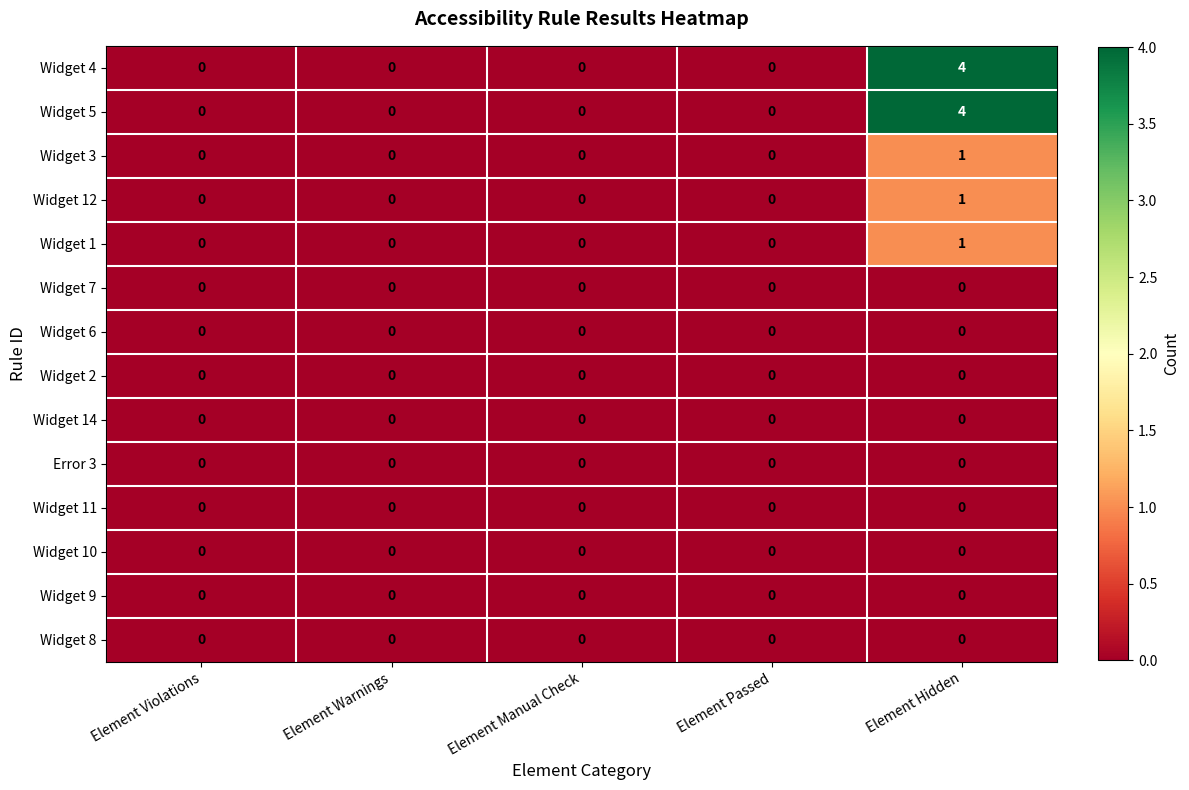

What is the maximum value shown in the chart?

4